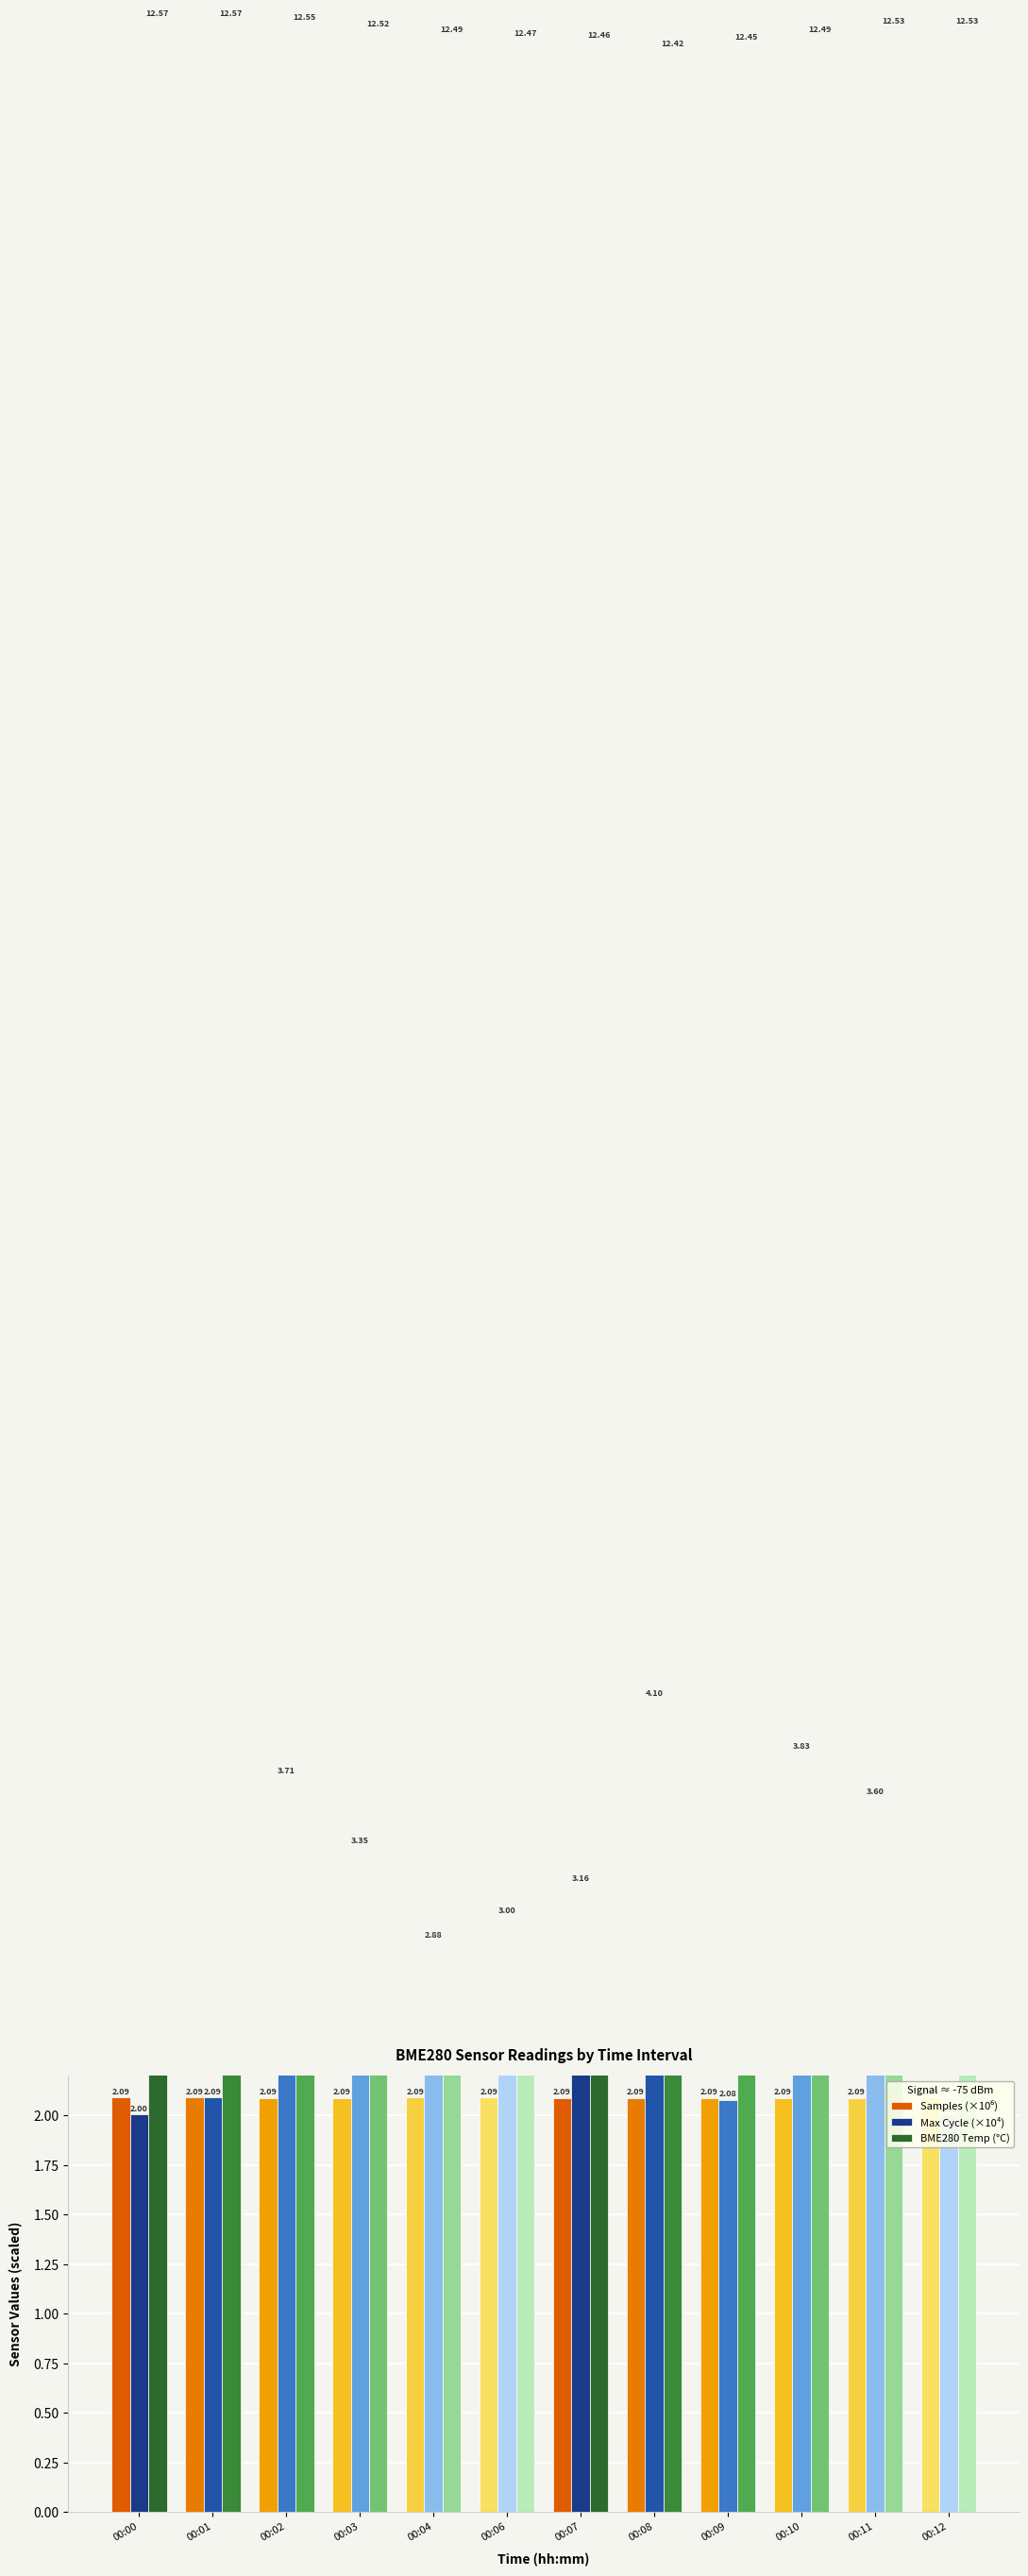

Reading left to right, what are all the values shown in this chart?

Samples (×10⁶): 2.1	2.1	2.1	2.1	2.1	2.1	2.1	2.1	2.1	2.1	2.1	2.1
Max Cycle (×10⁴): 2.0	2.1	3.7	3.4	2.9	3.0	3.2	4.1	2.1	3.8	3.6	2.0
BME280 Temp (°C): 12.6	12.6	12.6	12.5	12.5	12.5	12.5	12.4	12.4	12.5	12.5	12.5